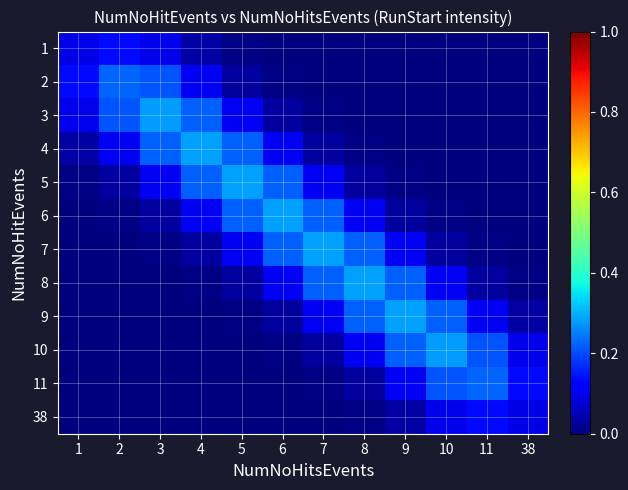

Between 7 and 6, which is larger?

6